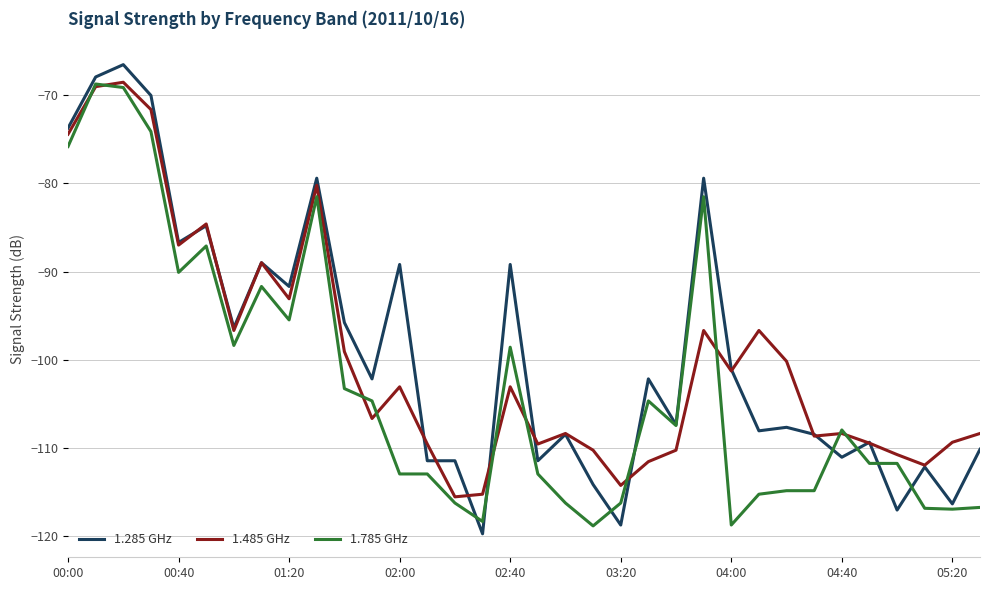

Which series has the widest spread of values?

1.285 GHz